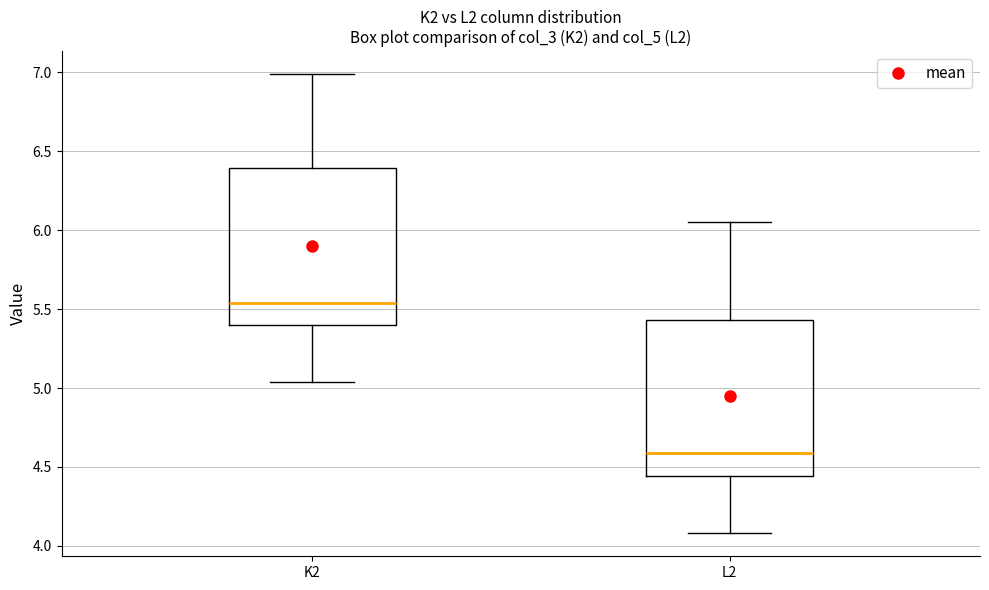

Reading left to right, read every box against the y-axis: the position of its median line, the range the box covers, and the ends of its whiskers. The values are not printed on the chart, so give them approximately, as read against the axis.

K2: median 5.55, box 5.40 to 6.40, whiskers 5.05 to 7.00
L2: median 4.60, box 4.45 to 5.45, whiskers 4.10 to 6.05